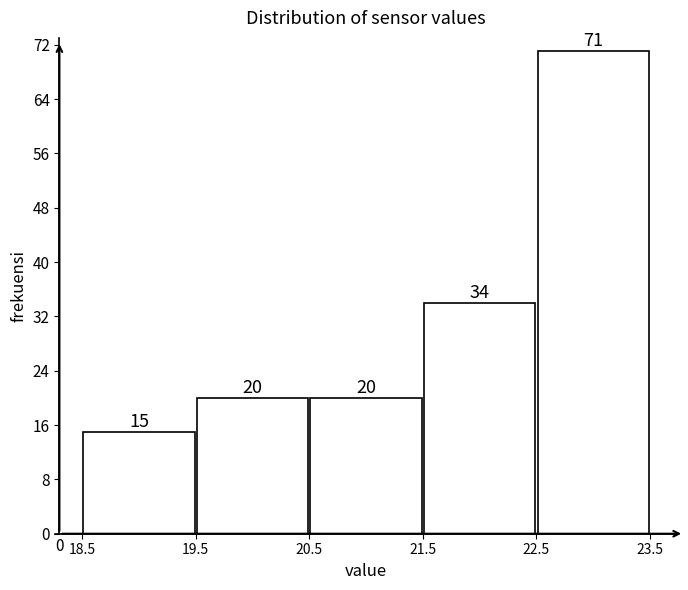

Which range on the x-axis has the tallest bar?

22.5 to 23.5